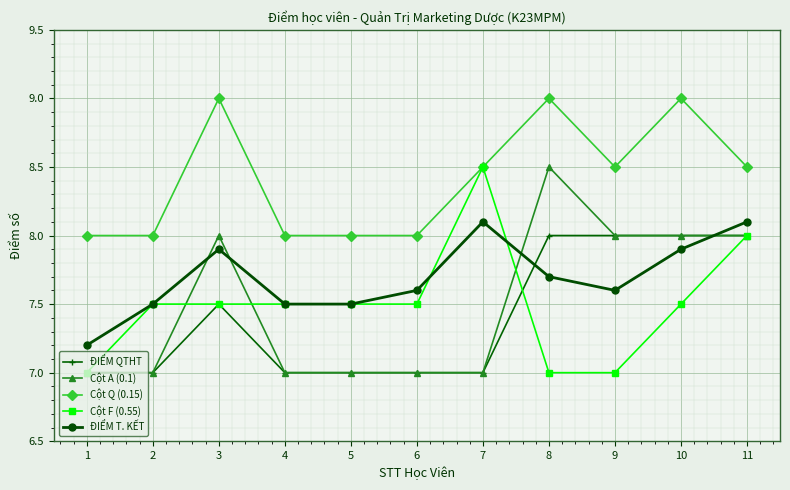

At 8, list the series in order from smallest to largest.

Cột F (0.55), ĐIỂM T. KẾT, ĐIỂM QTHT, Cột A (0.1), Cột Q (0.15)